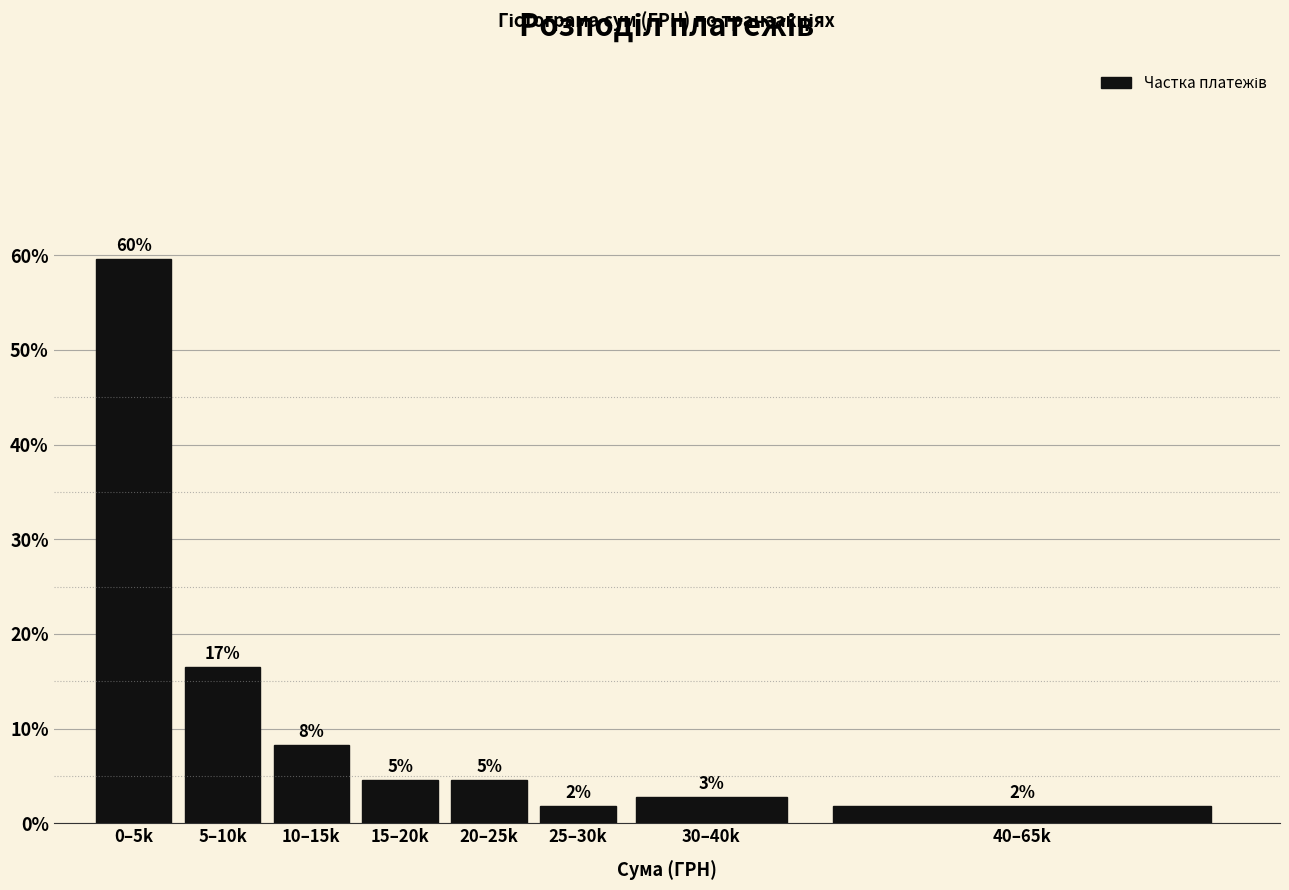

How many bars are there in total?

8